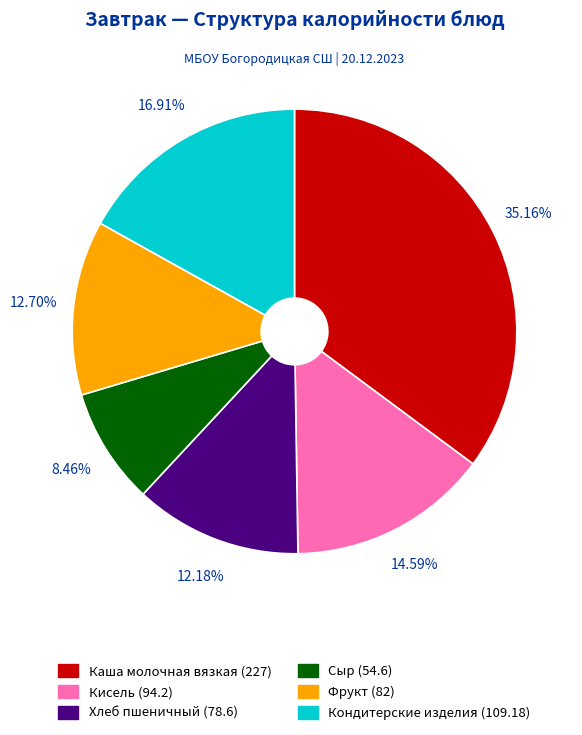

What is the total percentage of Сыр (54.6) and Хлеб пшеничный (78.6)?

20.6%